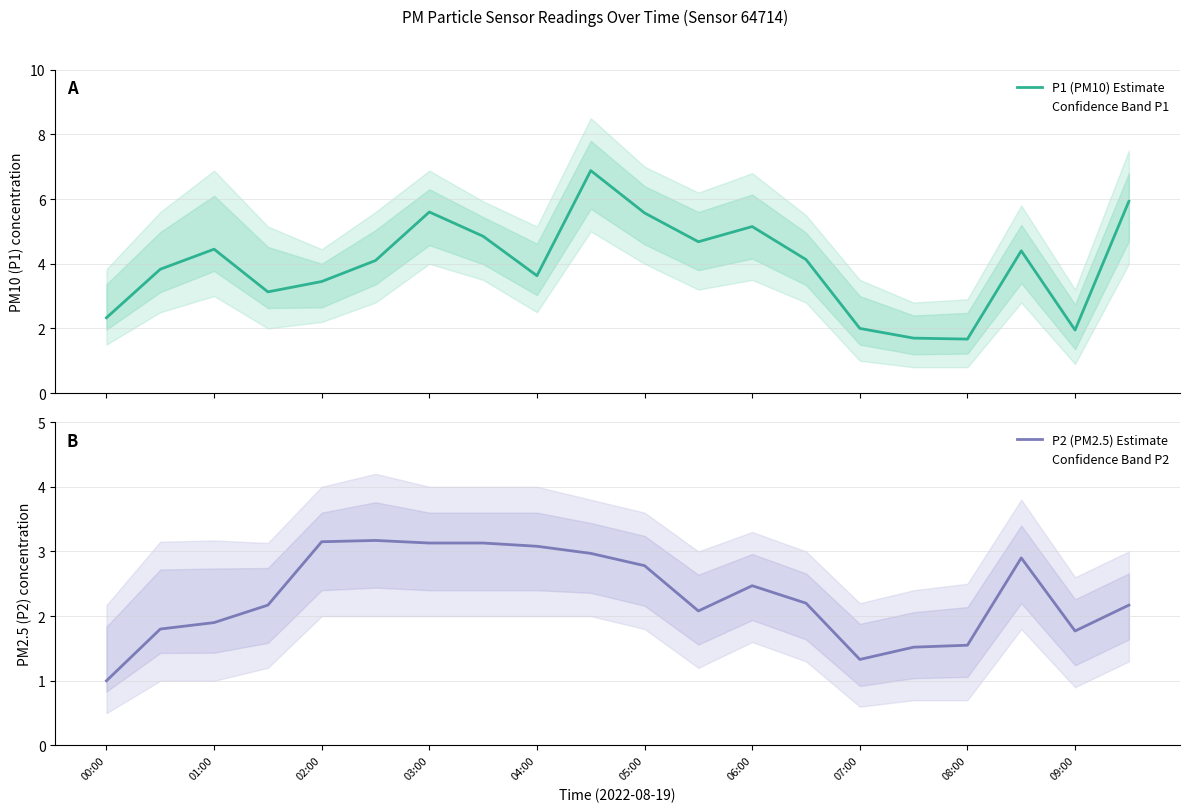

What is the difference between the second highest and second lowest values in the P1 (PM10) Estimate series?

4.2